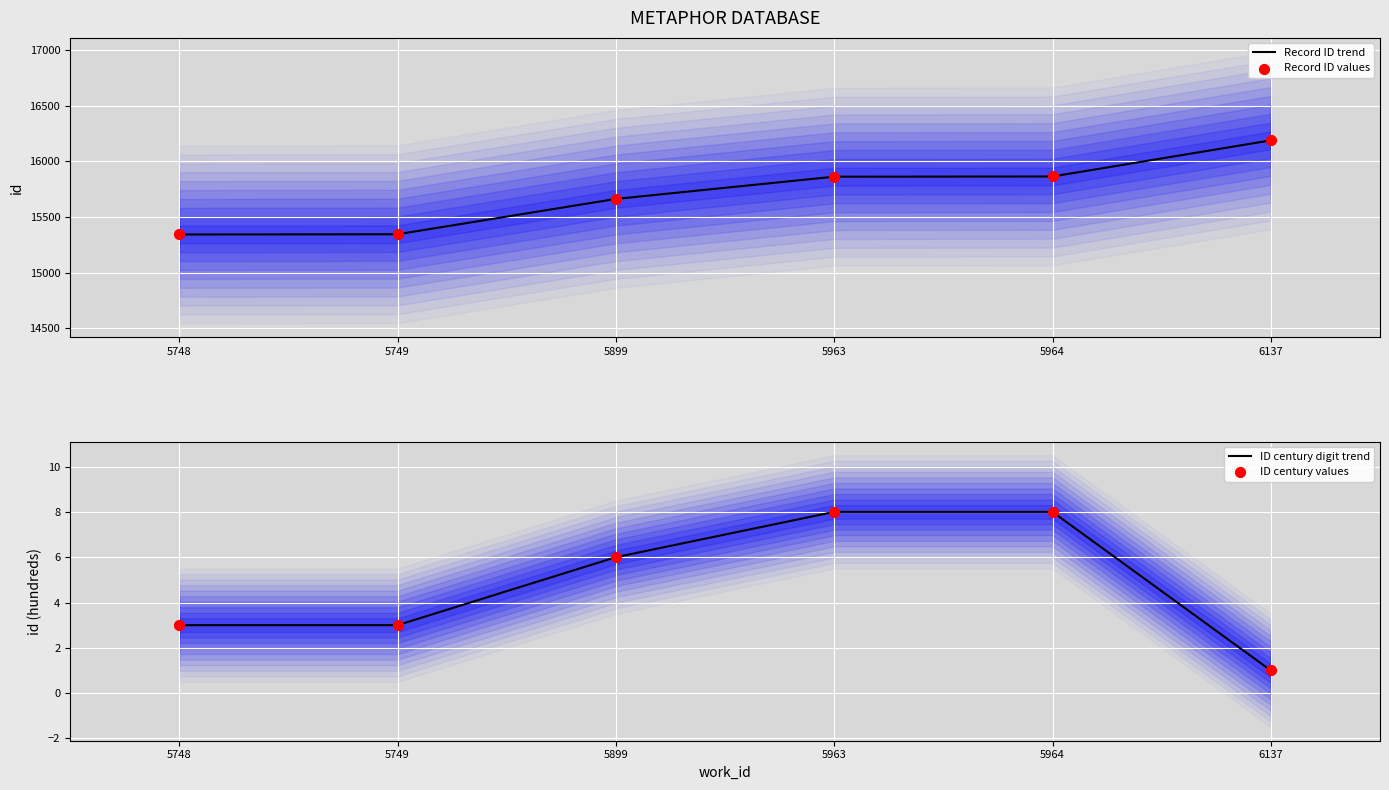

Which series has the widest spread of Y values?

Record ID trend